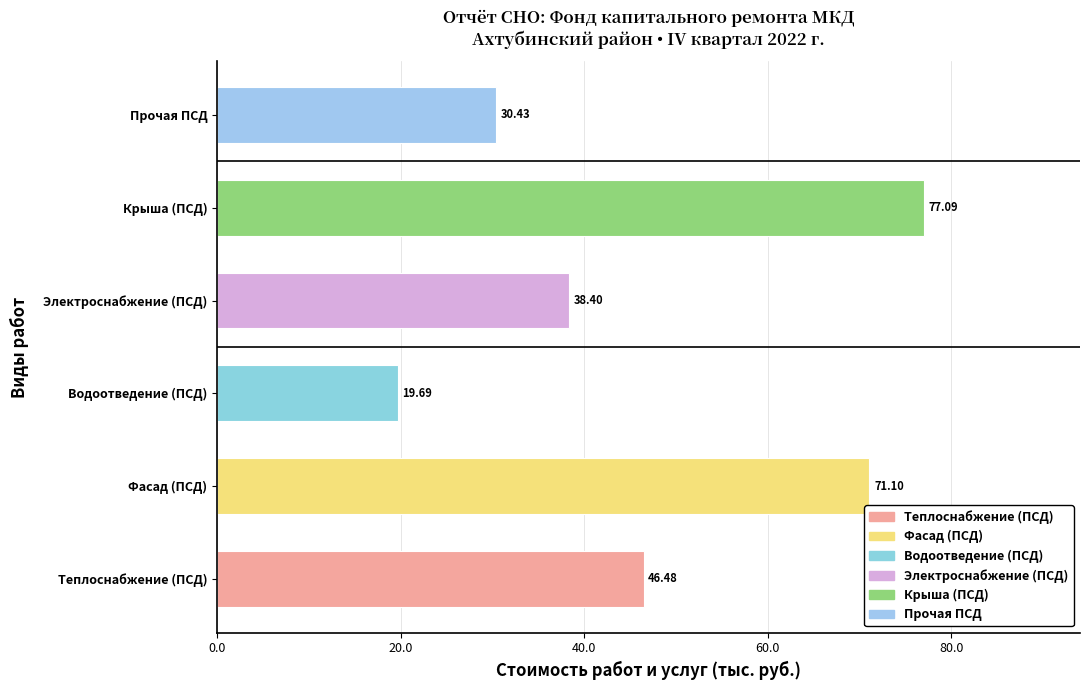

What is the difference between the maximum and minimum values?

57.4